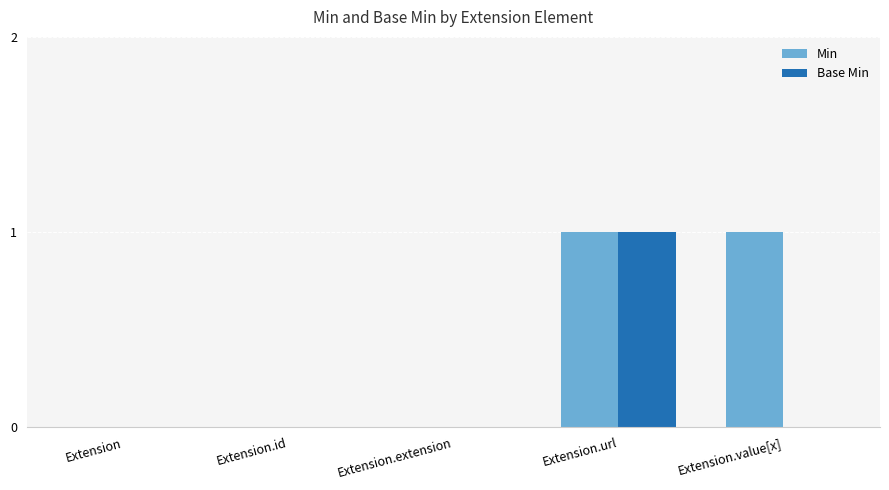

Which series has the largest total across all categories?

Min